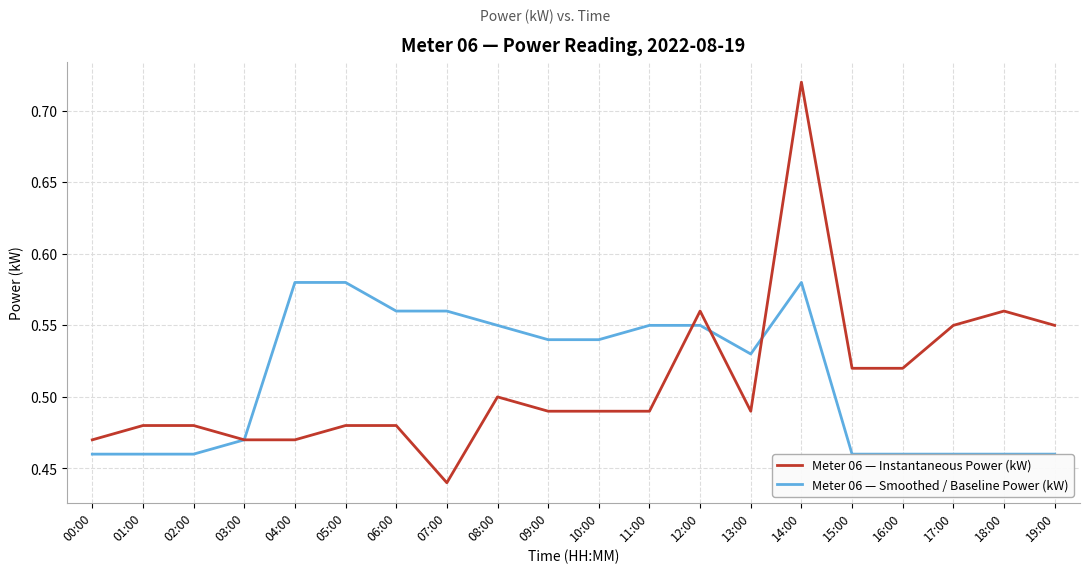

List the series in order of their overall mean, highest first.

Meter 06 — Smoothed / Baseline Power (kW), Meter 06 — Instantaneous Power (kW)